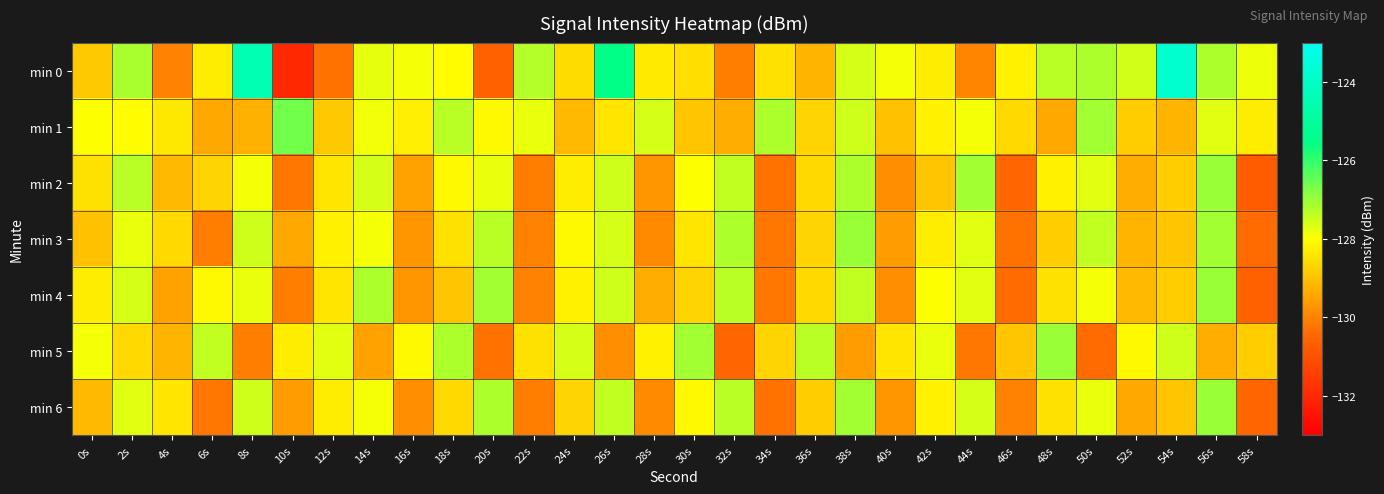

At how many categories does at least one series exceed -129?

30